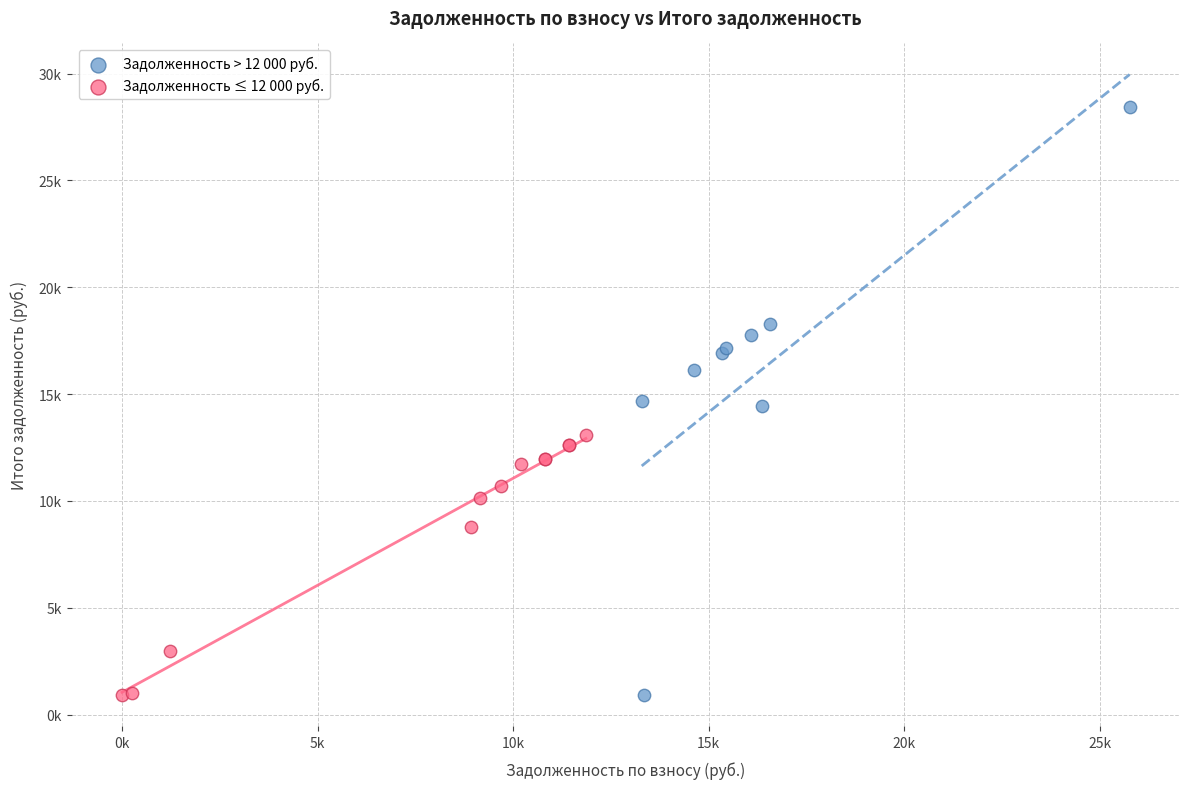

What are all the series names shown in the legend?

Задолженность > 12 000 руб., Задолженность ≤ 12 000 руб.